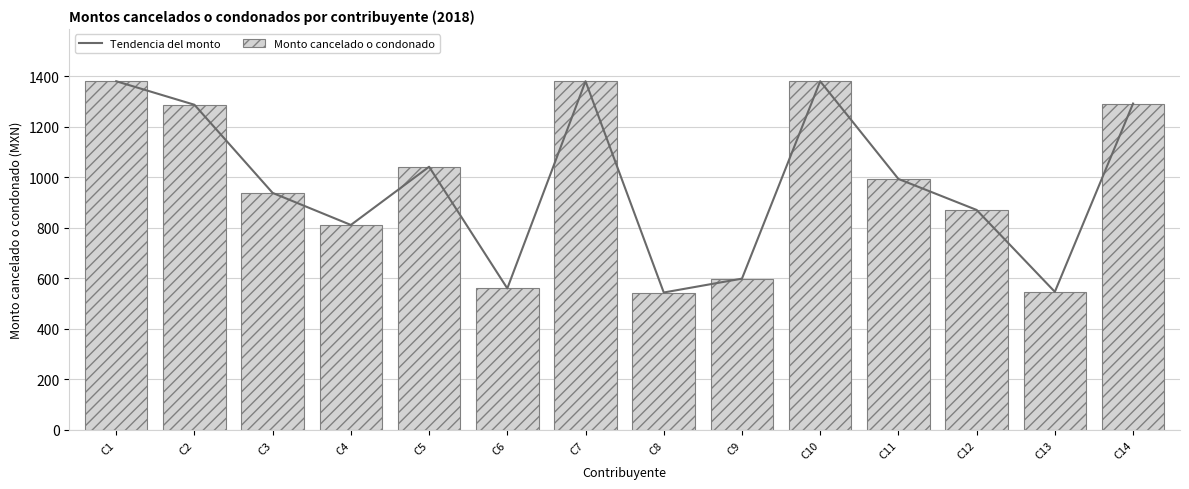

At how many categories does at least one series exceed 1291?

4